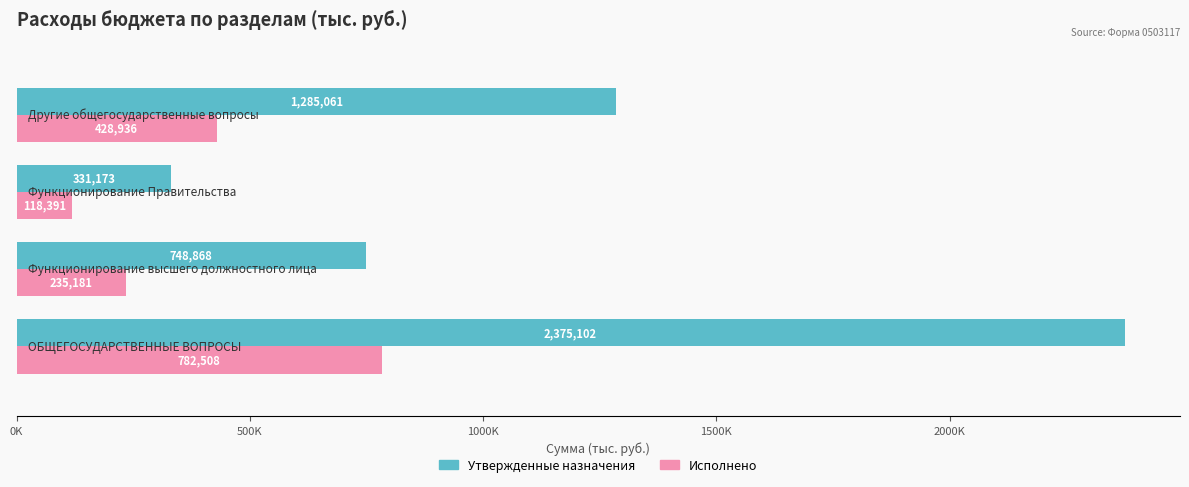

What are all the series names shown in the legend?

Утвержденные назначения, Исполнено